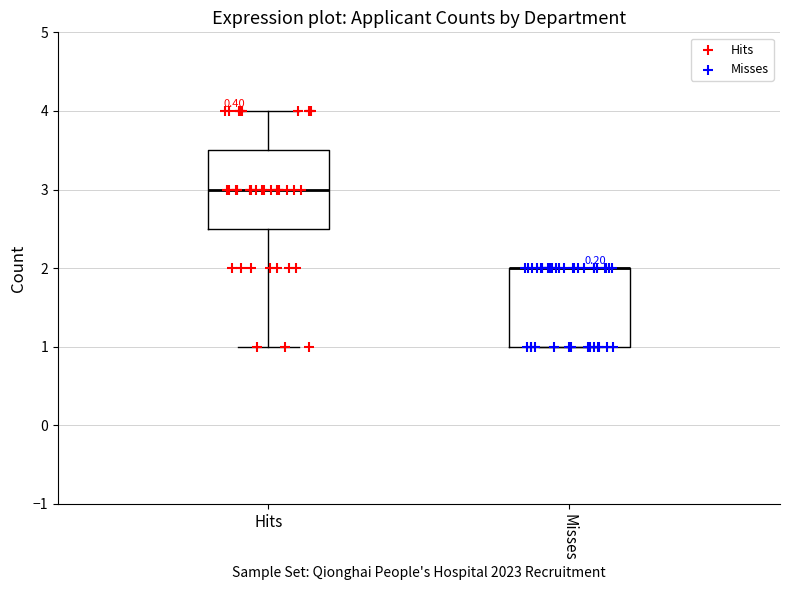

Reading left to right, transcribe this box plot: for each box, give where its median line is, the range the box spans, and where its two whiskers end, as read against the y-axis. The values are not printed on the chart, so give them approximately, as read against the axis.

Hits: median 3.0, box 2.5 to 3.5, whiskers 1.0 to 4.0
Misses: median 2.0 (drawn on the box's upper edge), box 1.0 to 2.0, whiskers 1.0 to 2.0